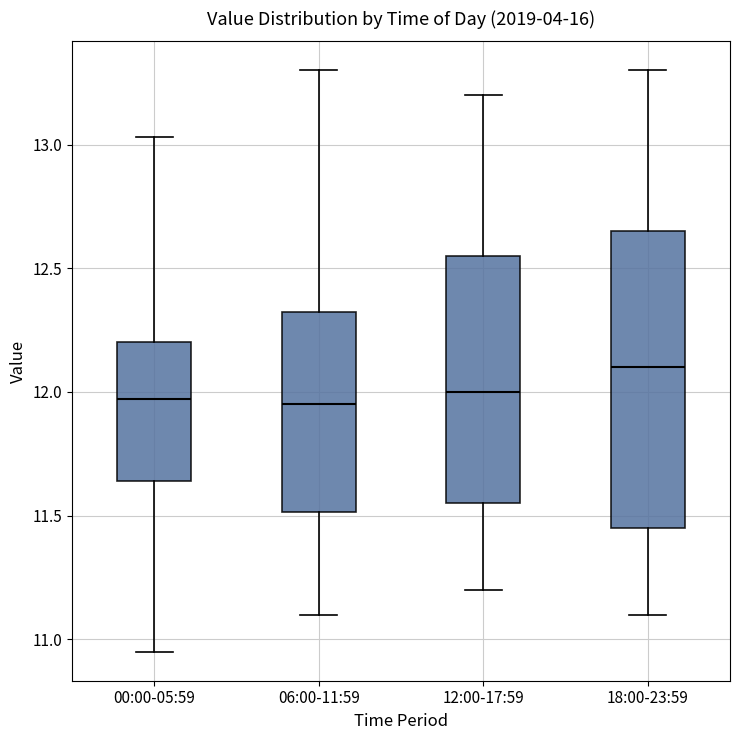

Reading left to right, read every box against the y-axis: the position of its median line, the range the box covers, and the ends of its whiskers. The values are not printed on the chart, so give them approximately, as read against the axis.

00:00-05:59: median 11.95, box 11.65 to 12.20, whiskers 10.95 to 13.05
06:00-11:59: median 11.95, box 11.50 to 12.35, whiskers 11.10 to 13.30
12:00-17:59: median 12.00, box 11.55 to 12.55, whiskers 11.20 to 13.20
18:00-23:59: median 12.10, box 11.45 to 12.65, whiskers 11.10 to 13.30